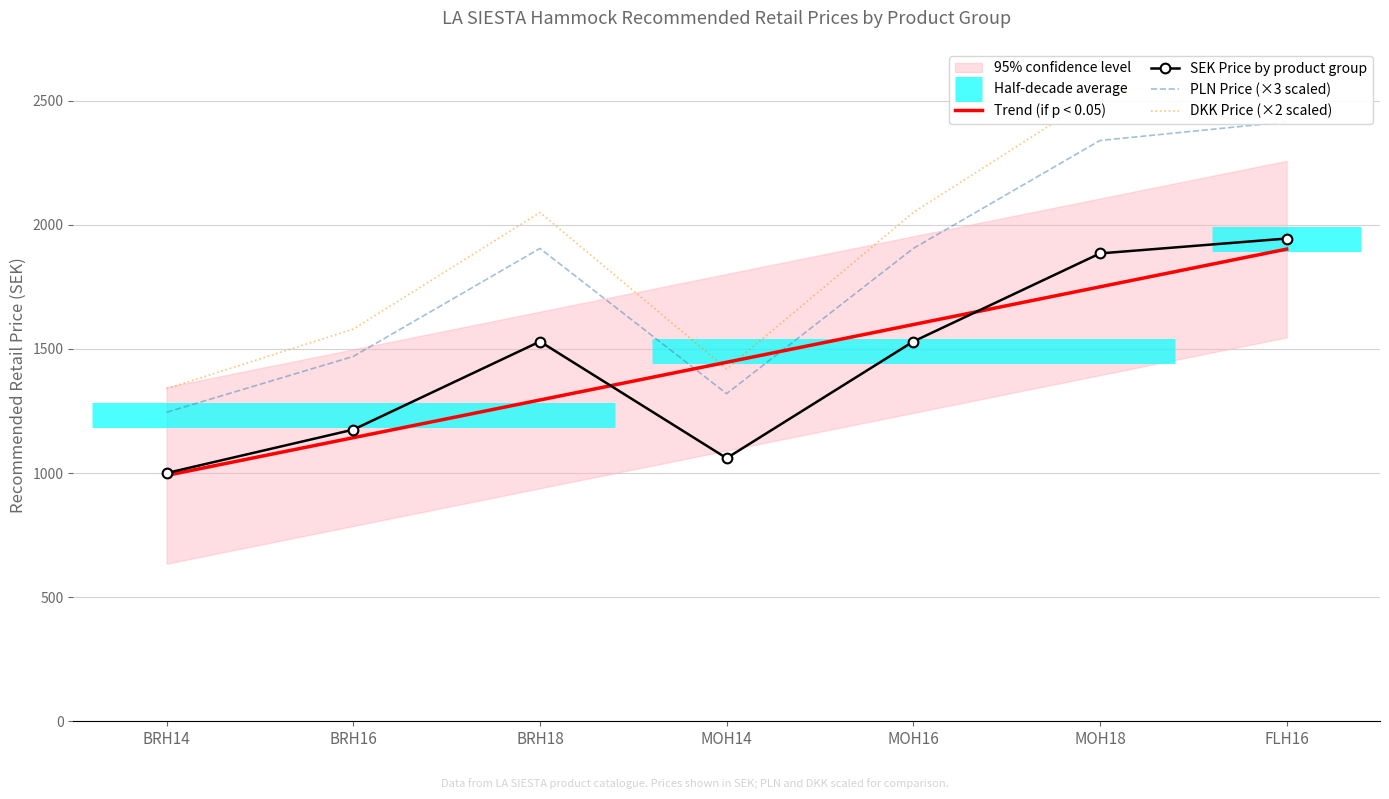

What is the sum of all DKK Price (×2 scaled) values?

13580.0